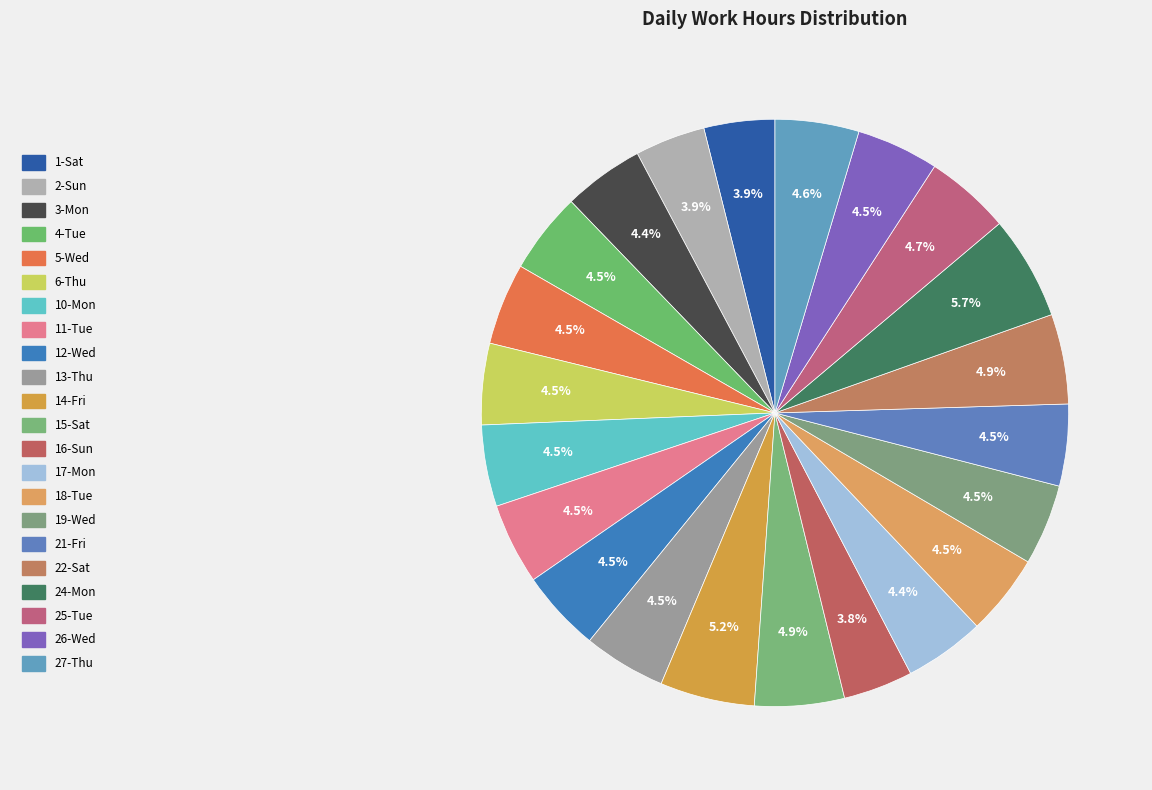

Approximately how many times larger is the value at 4-Tue compared to 14-Fri?

0.9